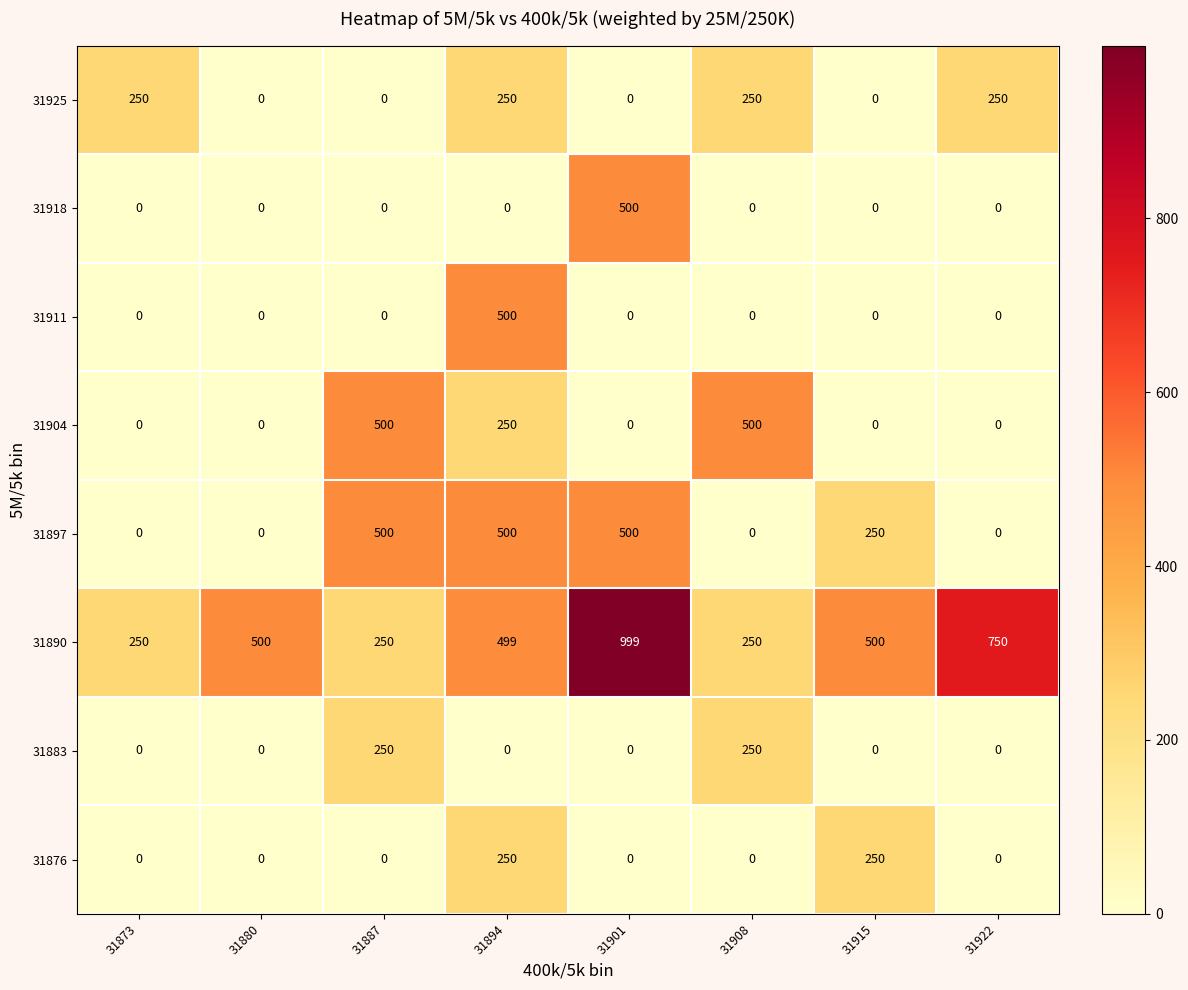

At which category is the sum across all series the highest?

31894